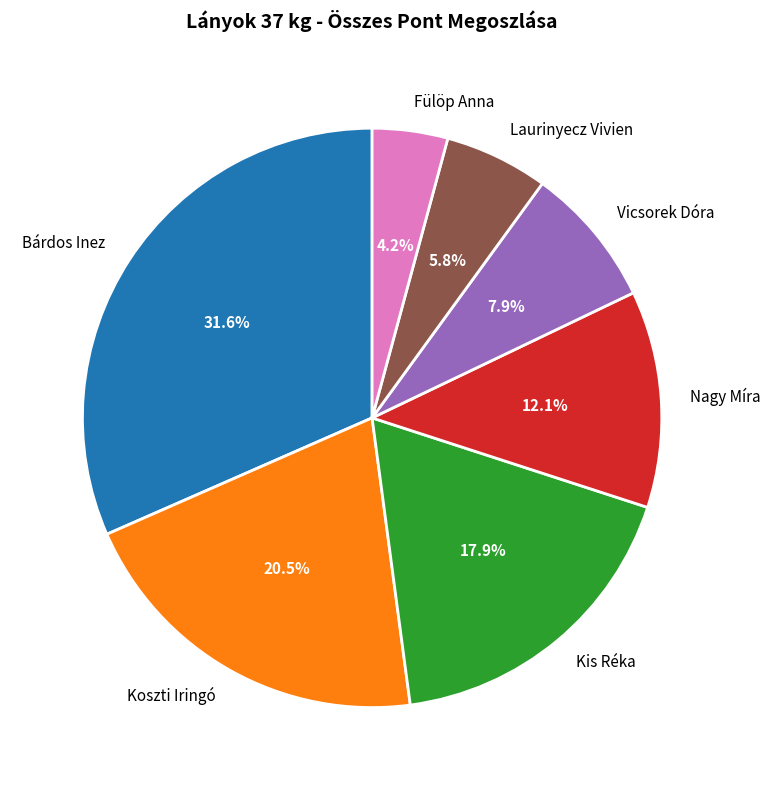

Does Bárdos Inez account for over 50% of the chart?

No